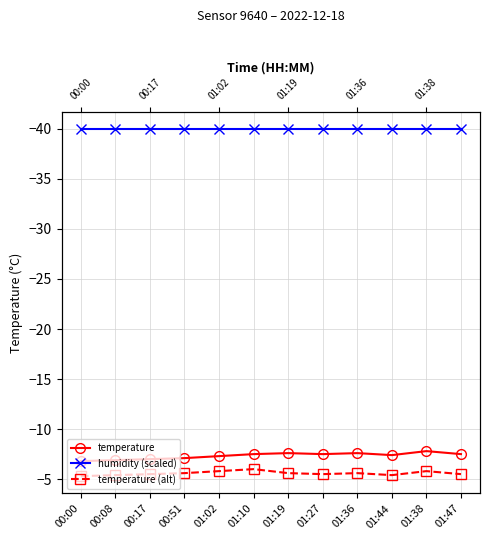

What is the spread (max minus min) of values at 01:47?

34.5